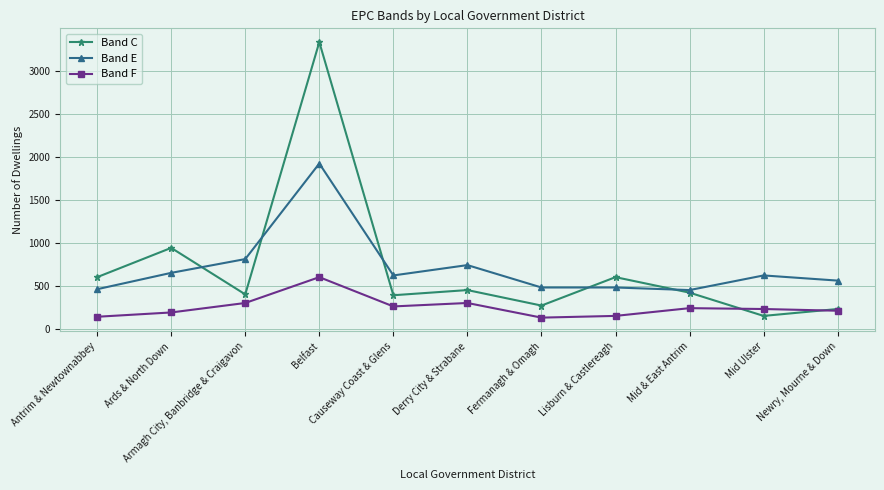

True or false: Band E and Band F cross at least once.

False